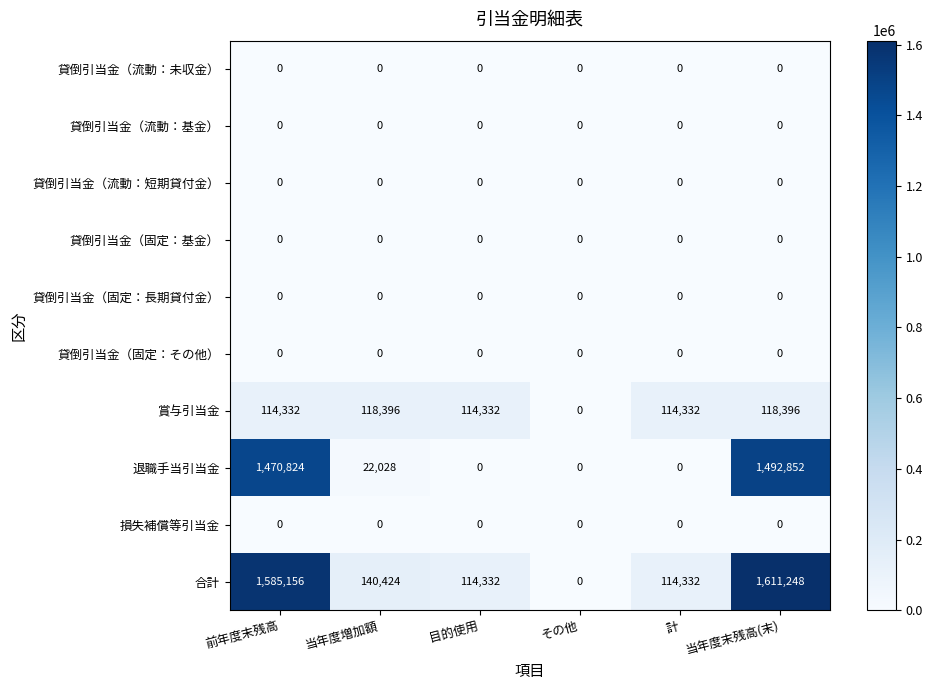

Which series has the largest range (max minus min)?

合計